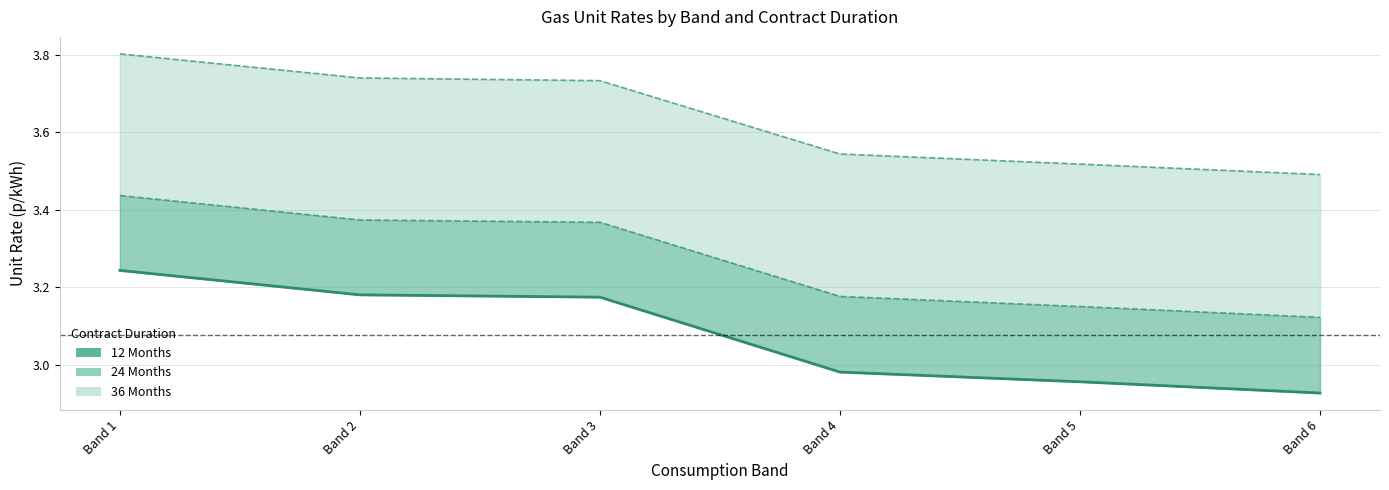

At which label does the data first exceed 3?

Band 1